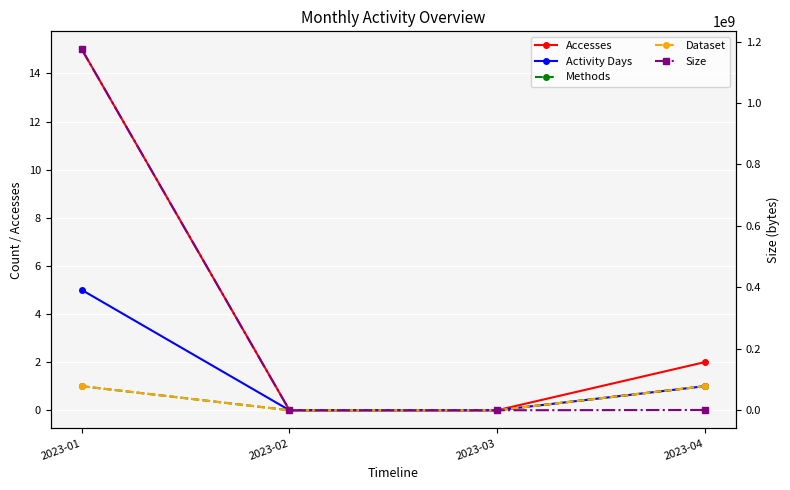

At 2023-01, list the series in order from smallest to largest.

Methods, Dataset, Activity Days, Accesses, Size